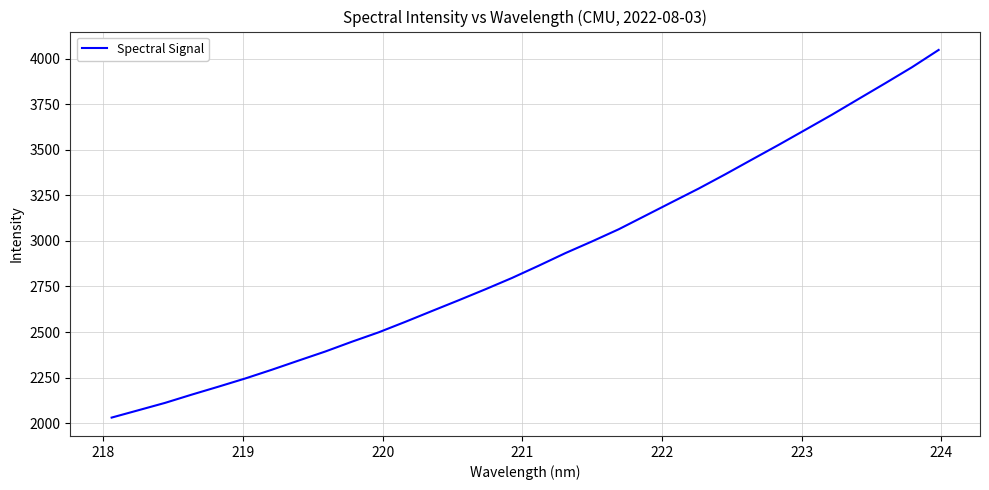

What is the difference between the maximum and minimum values?

2018.8